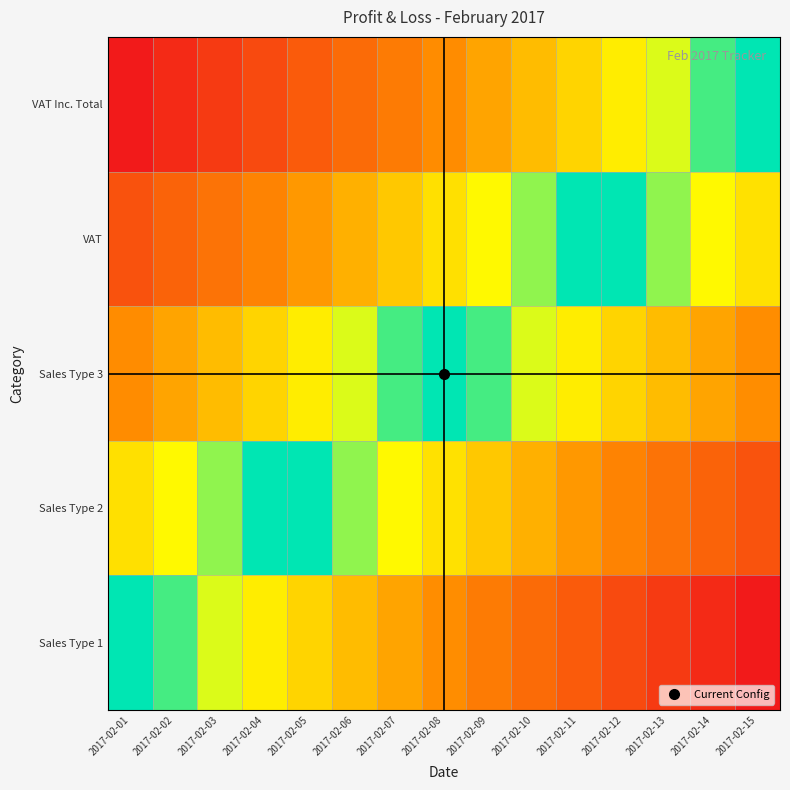

Reading right to left, list all the values displayed in this chart.

Sales Type 1: 2017-02-15=-1.0	2017-02-14=-0.9	2017-02-13=-0.9	2017-02-12=-0.8	2017-02-11=-0.7	2017-02-10=-0.6	2017-02-09=-0.6	2017-02-08=-0.5	2017-02-07=-0.4	2017-02-06=-0.4	2017-02-05=-0.3	2017-02-04=-0.2	2017-02-03=-0.1	2017-02-02=-0.1	2017-02-01=0.0
Sales Type 2: 2017-02-15=-0.8	2017-02-14=-0.7	2017-02-13=-0.6	2017-02-12=-0.5	2017-02-11=-0.5	2017-02-10=-0.4	2017-02-09=-0.3	2017-02-08=-0.2	2017-02-07=-0.2	2017-02-06=-0.1	2017-02-05=-0.0	2017-02-04=0.0	2017-02-03=0.1	2017-02-02=0.2	2017-02-01=0.2
Sales Type 3: 2017-02-15=-0.5	2017-02-14=-0.4	2017-02-13=-0.4	2017-02-12=-0.3	2017-02-11=-0.2	2017-02-10=-0.1	2017-02-09=-0.1	2017-02-08=0.0	2017-02-07=0.1	2017-02-06=0.1	2017-02-05=0.2	2017-02-04=0.3	2017-02-03=0.4	2017-02-02=0.4	2017-02-01=0.5
VAT: 2017-02-15=-0.2	2017-02-14=-0.2	2017-02-13=-0.1	2017-02-12=-0.0	2017-02-11=0.0	2017-02-10=0.1	2017-02-09=0.2	2017-02-08=0.2	2017-02-07=0.3	2017-02-06=0.4	2017-02-05=0.5	2017-02-04=0.5	2017-02-03=0.6	2017-02-02=0.7	2017-02-01=0.8
VAT Inc. Total: 2017-02-15=0.0	2017-02-14=0.1	2017-02-13=0.1	2017-02-12=0.2	2017-02-11=0.3	2017-02-10=0.4	2017-02-09=0.4	2017-02-08=0.5	2017-02-07=0.6	2017-02-06=0.6	2017-02-05=0.7	2017-02-04=0.8	2017-02-03=0.9	2017-02-02=0.9	2017-02-01=1.0